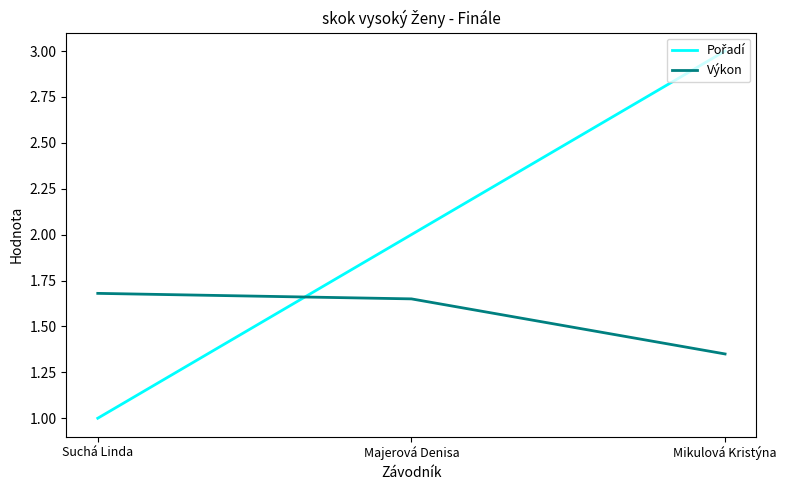

Is it true that Výkon equals 1.7 at Suchá Linda?

True